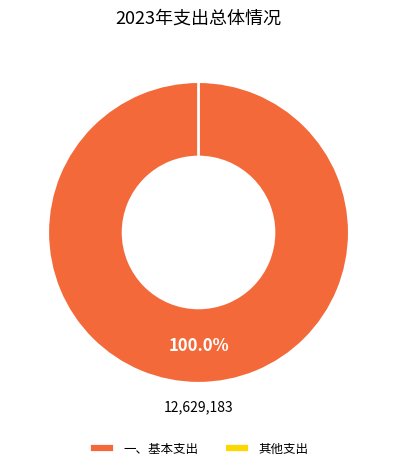

The 三、上缴上级支出 slice represents 1% of the pie. True or false?

False